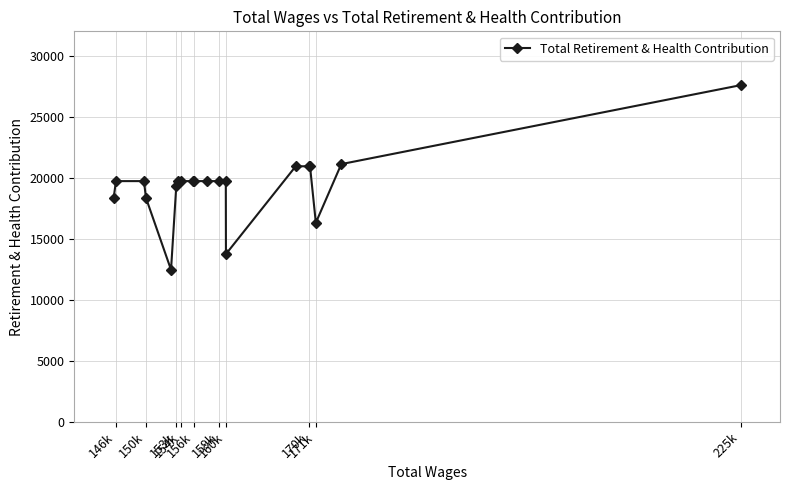

What value does the data have at 170k?

20942